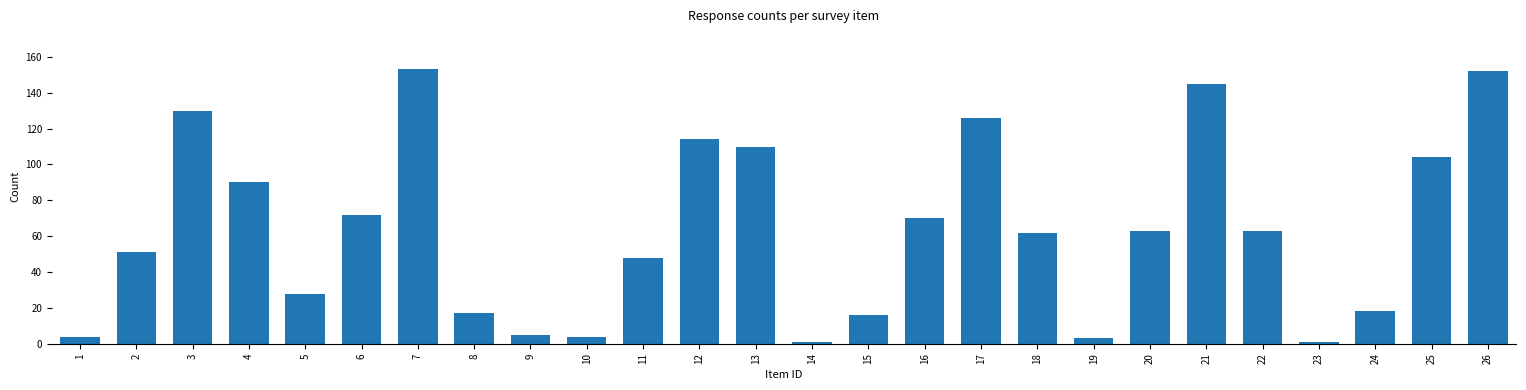

Reading left to right, what are all the values shown in this chart?

4	51	130	90	28	72	153	17	5	4	48	114	110	1	16	70	126	62	3	63	145	63	1	18	104	152